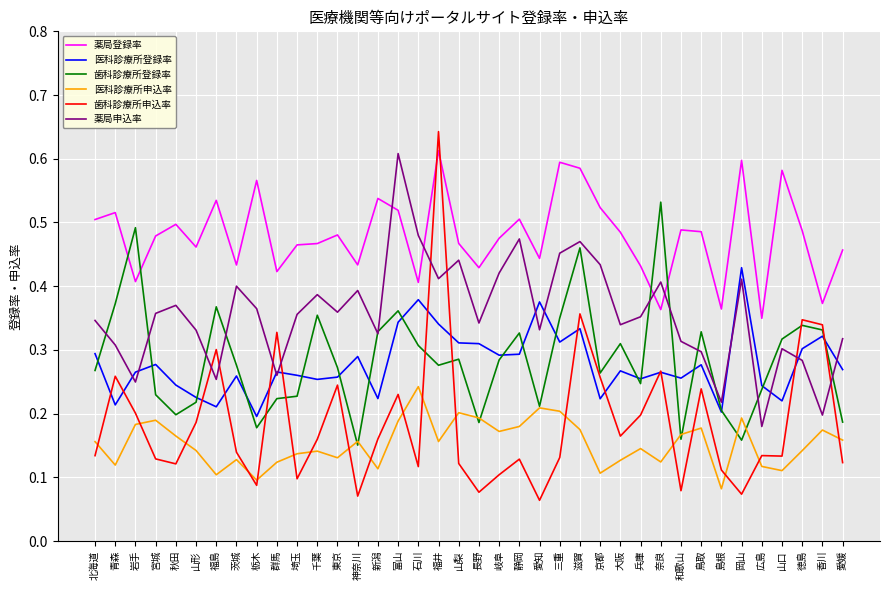

Which series has the largest range (max minus min)?

歯科診療所申込率